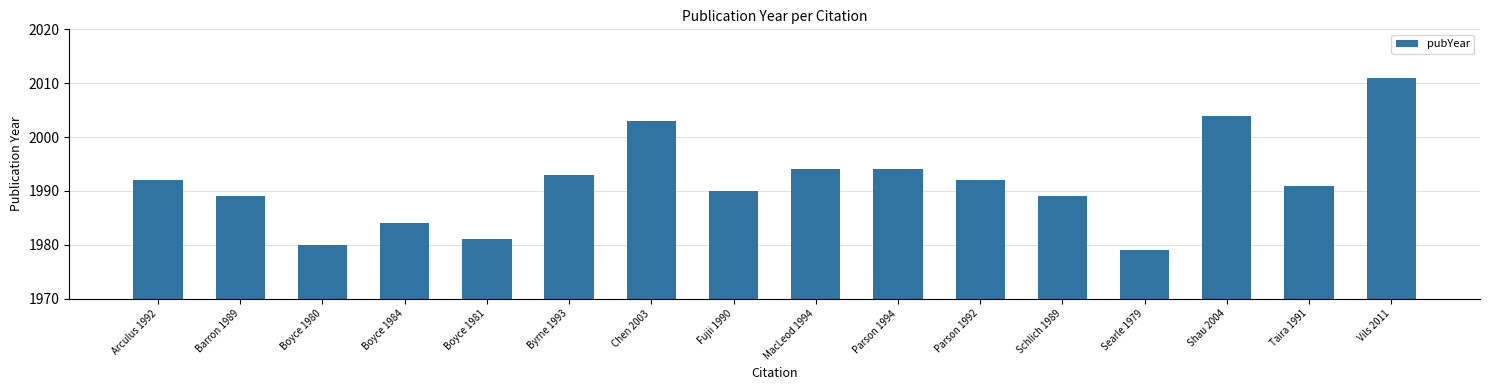

What is the label of the 15th bar from the left?

Taira 1991